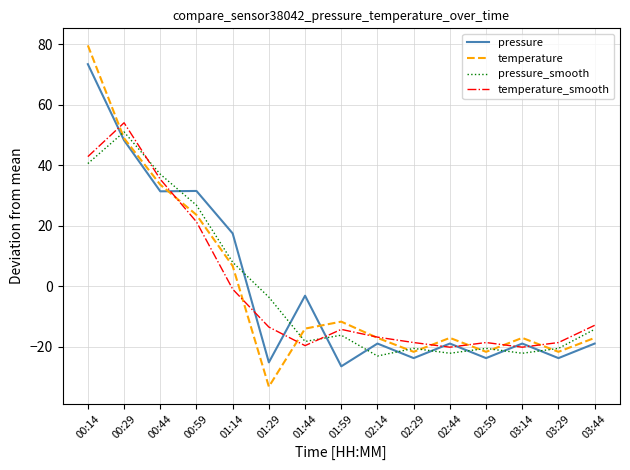

List the series in order of their peak value, lowest first.

pressure_smooth, temperature_smooth, pressure, temperature